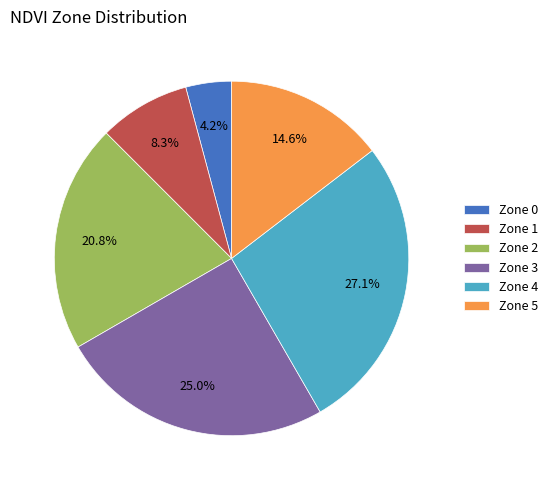

What is the largest slice in the pie chart?

Zone 4